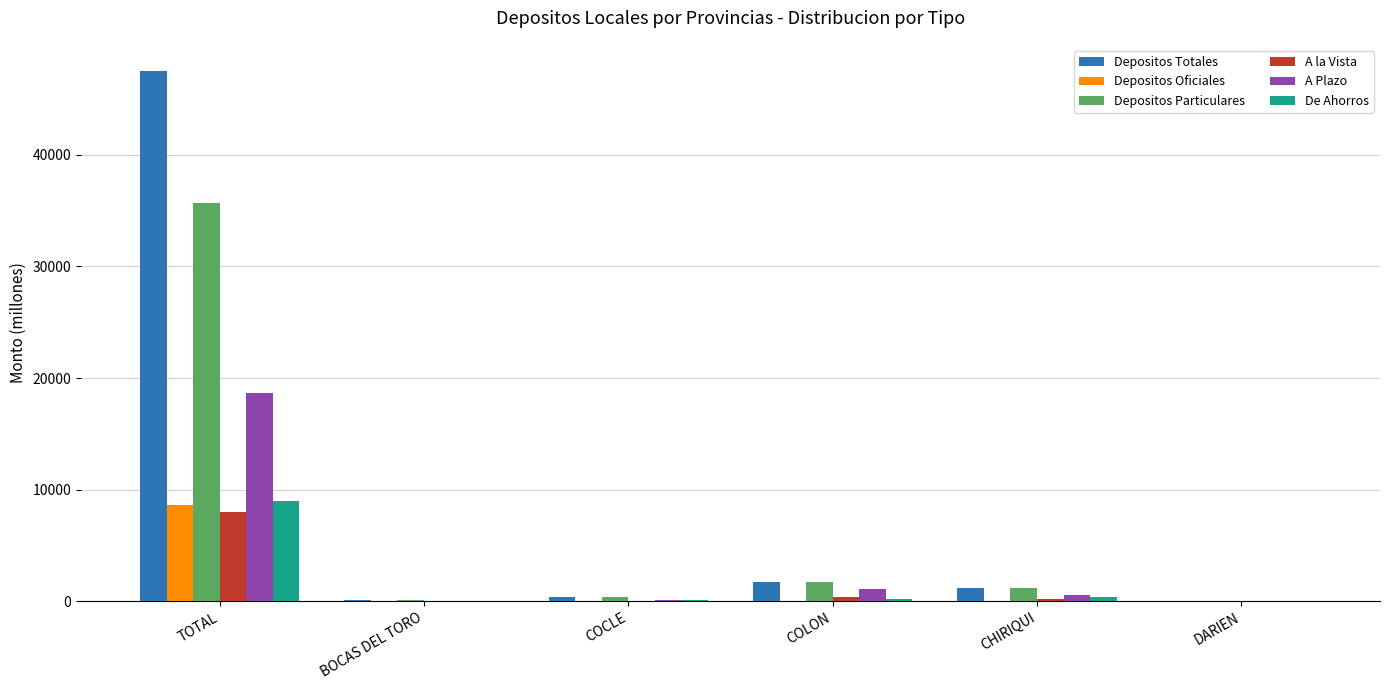

Which series changed the most between TOTAL and COCLE?

Depositos Totales